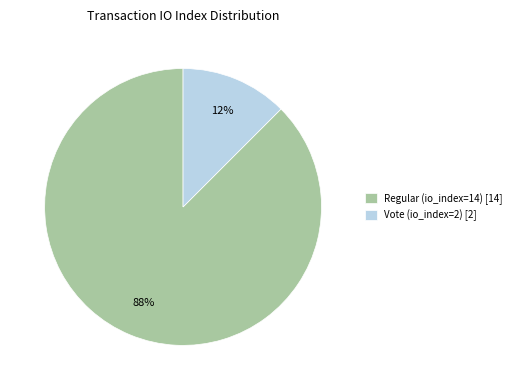

Do Vote (io_index=2) and Regular (io_index=14) together represent more than half of the pie?

Yes